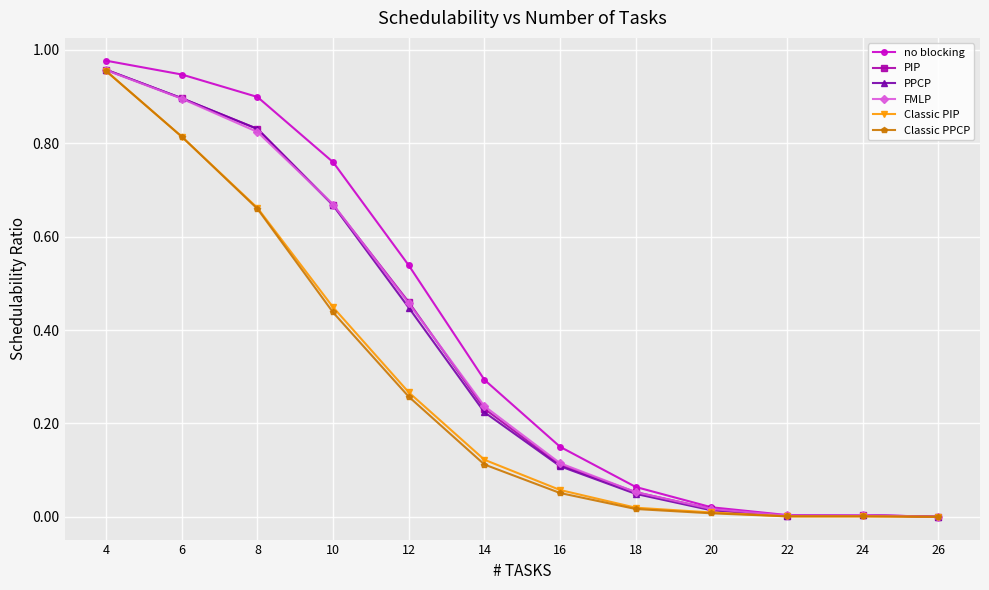

How many data points does each series have?

12